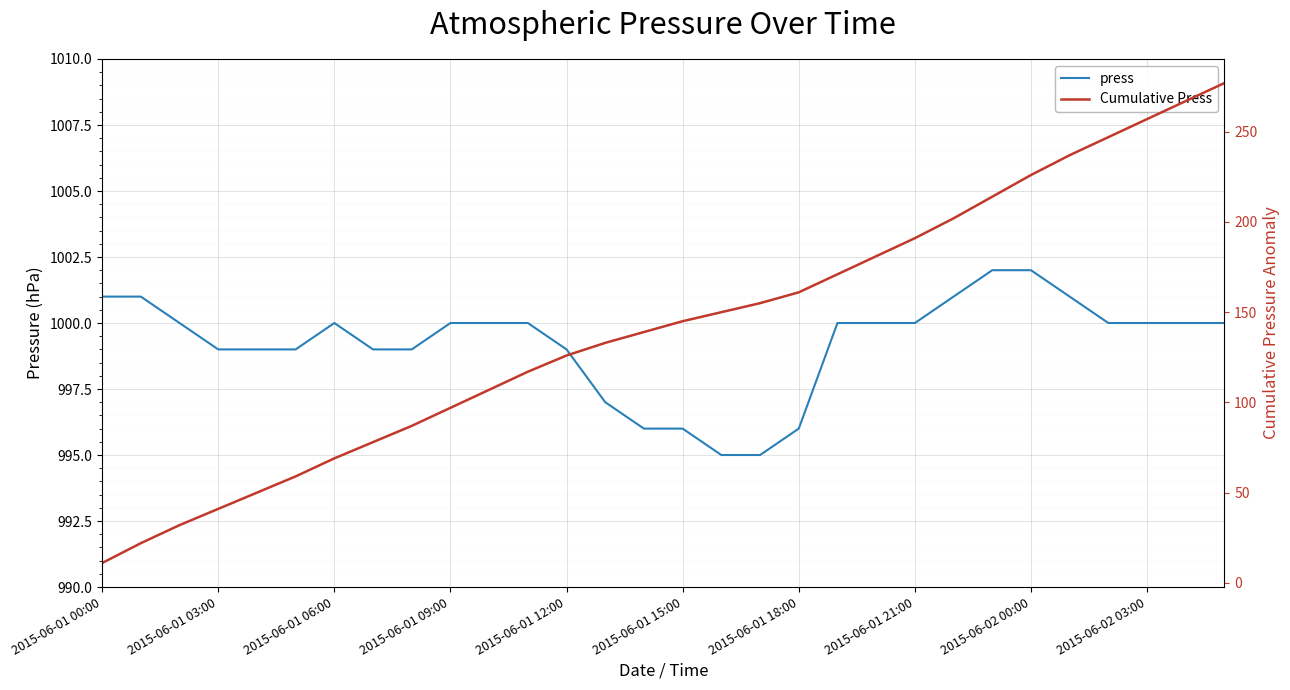

True or false: Cumulative Press and press intersect in this chart.

False